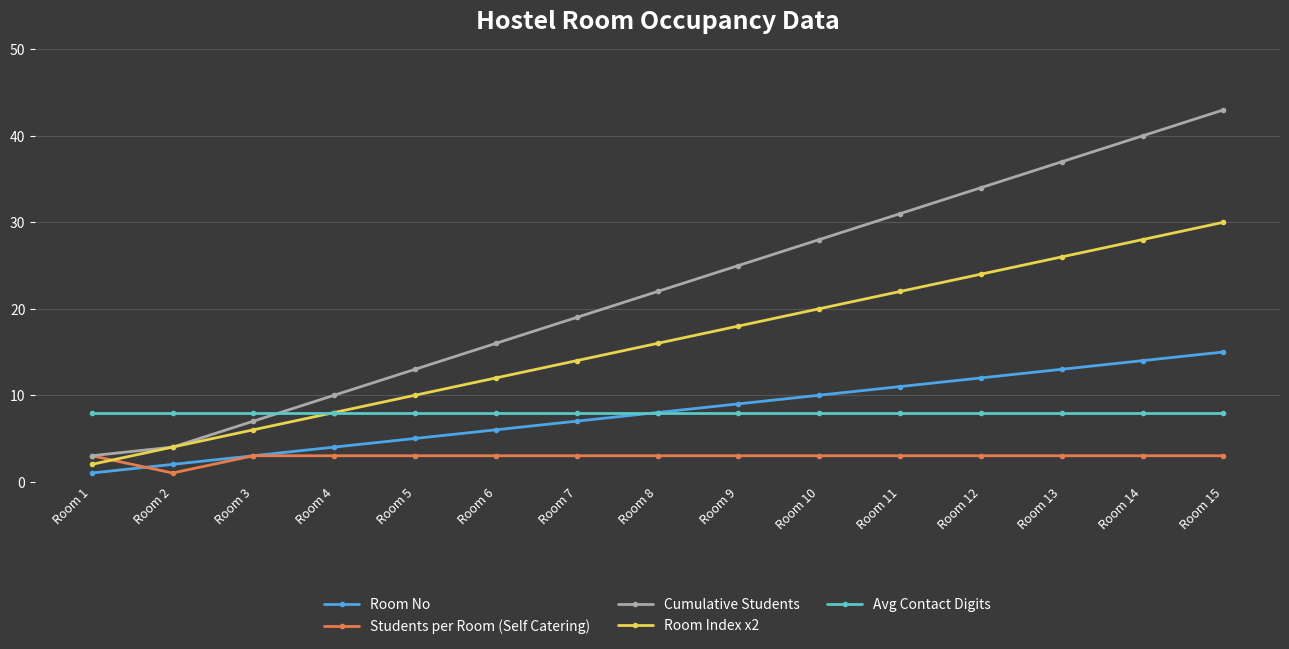

What is the difference between the maximum and minimum values in the Room No series?

14